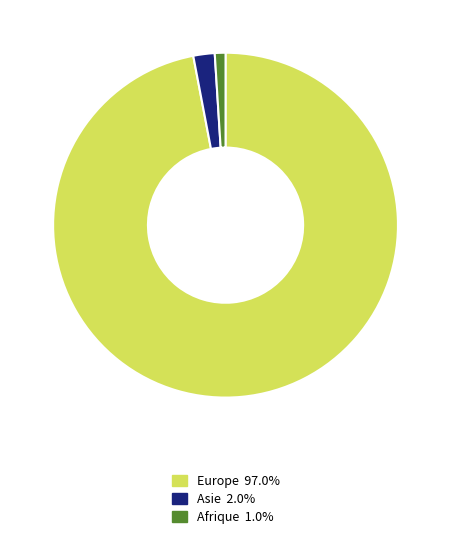

Do Afrique 1.0% and Europe 97.0% together represent more than half of the pie?

Yes